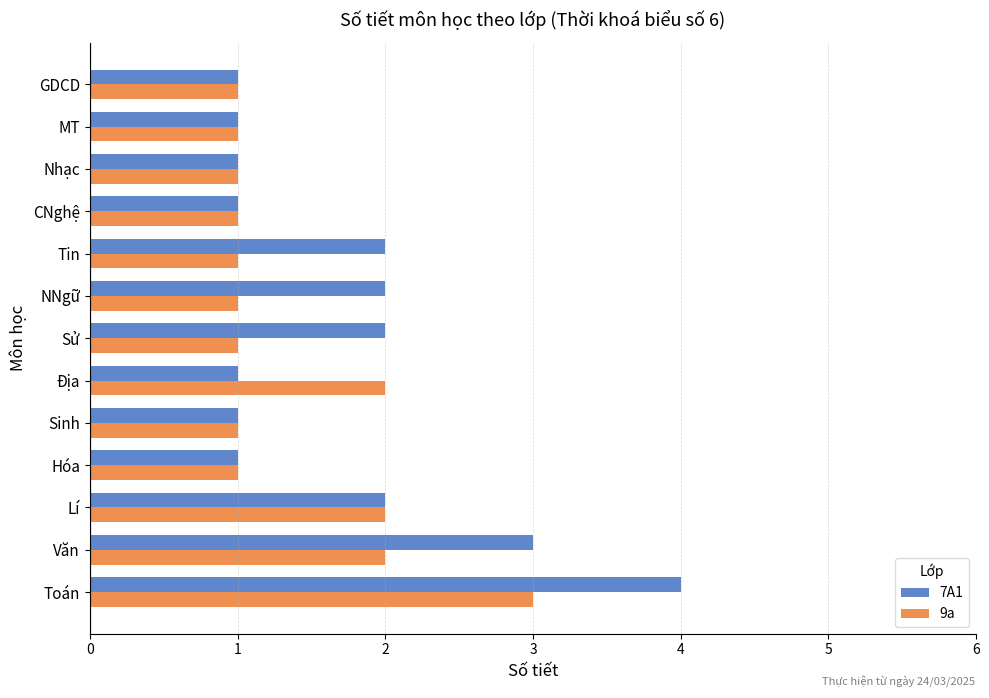

True or false: 7A1 has a value of 0 at CNghệ.

False